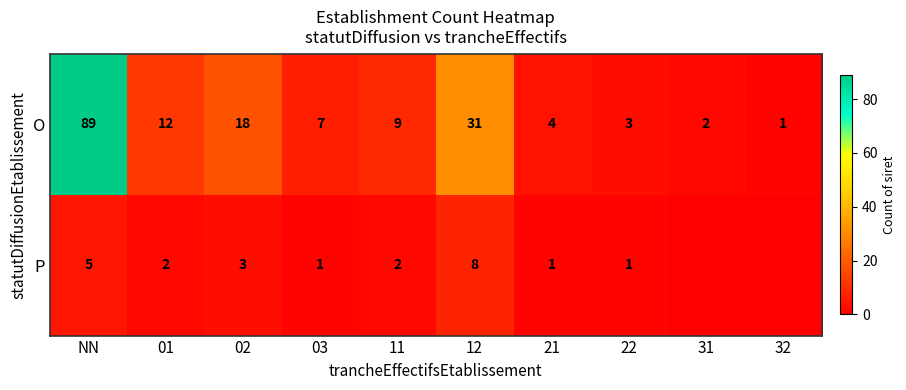

Between 12 and 22, which series saw the biggest shift?

O